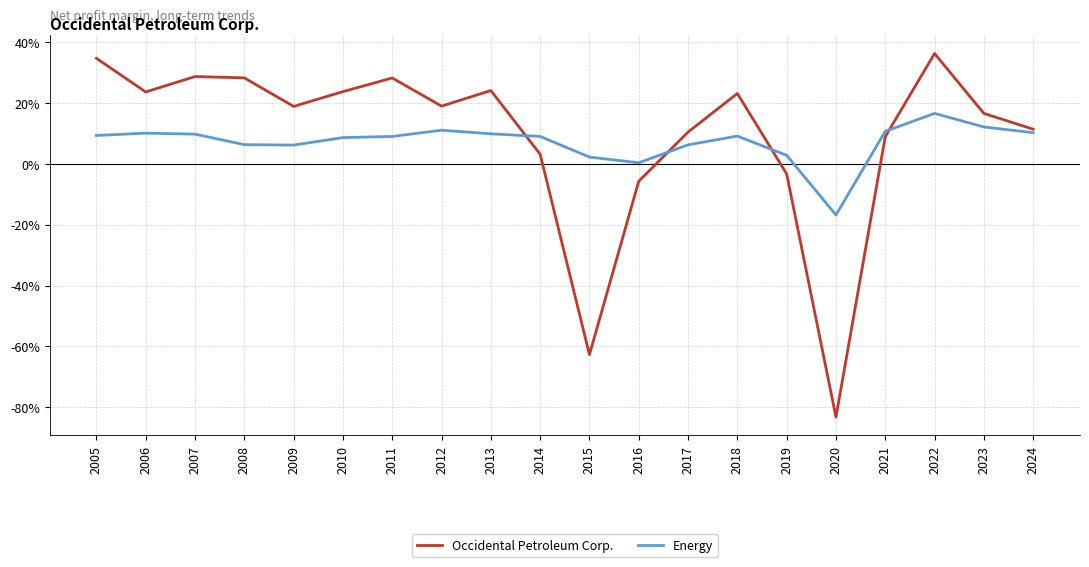

Between 2012 and 2015, which is larger?

2012